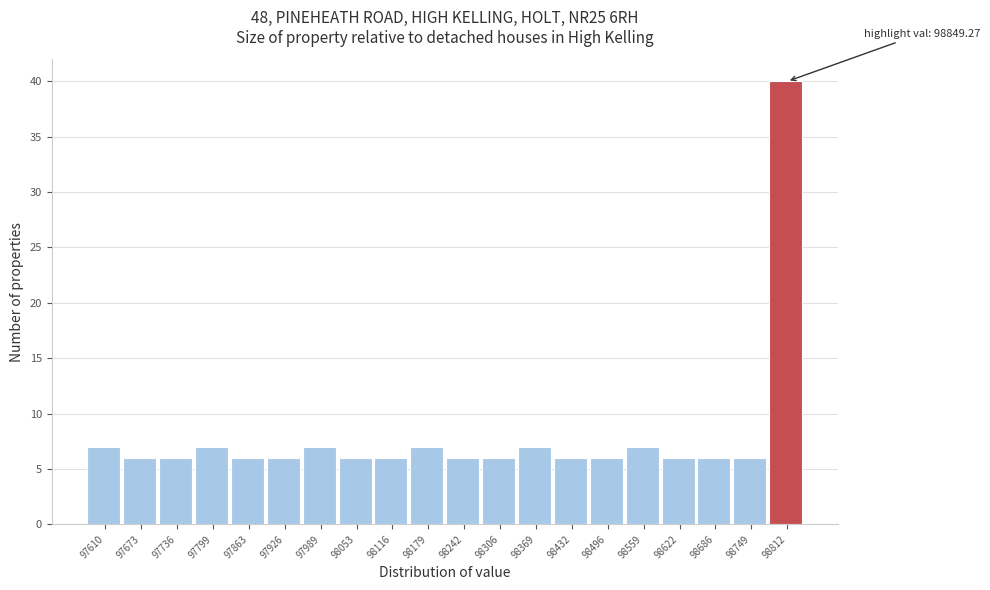

Reading left to right, list all the values displayed in this chart.

7	6	6	7	6	6	7	6	6	7	6	6	7	6	6	7	6	6	6	40